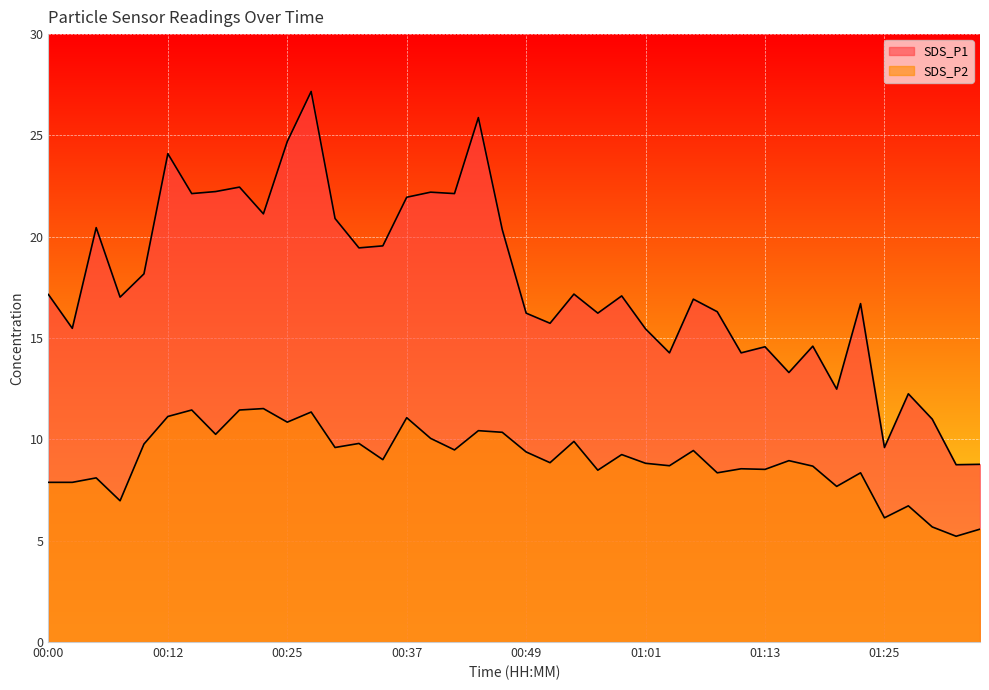

What is the label of the 24th point from the left?

00:56